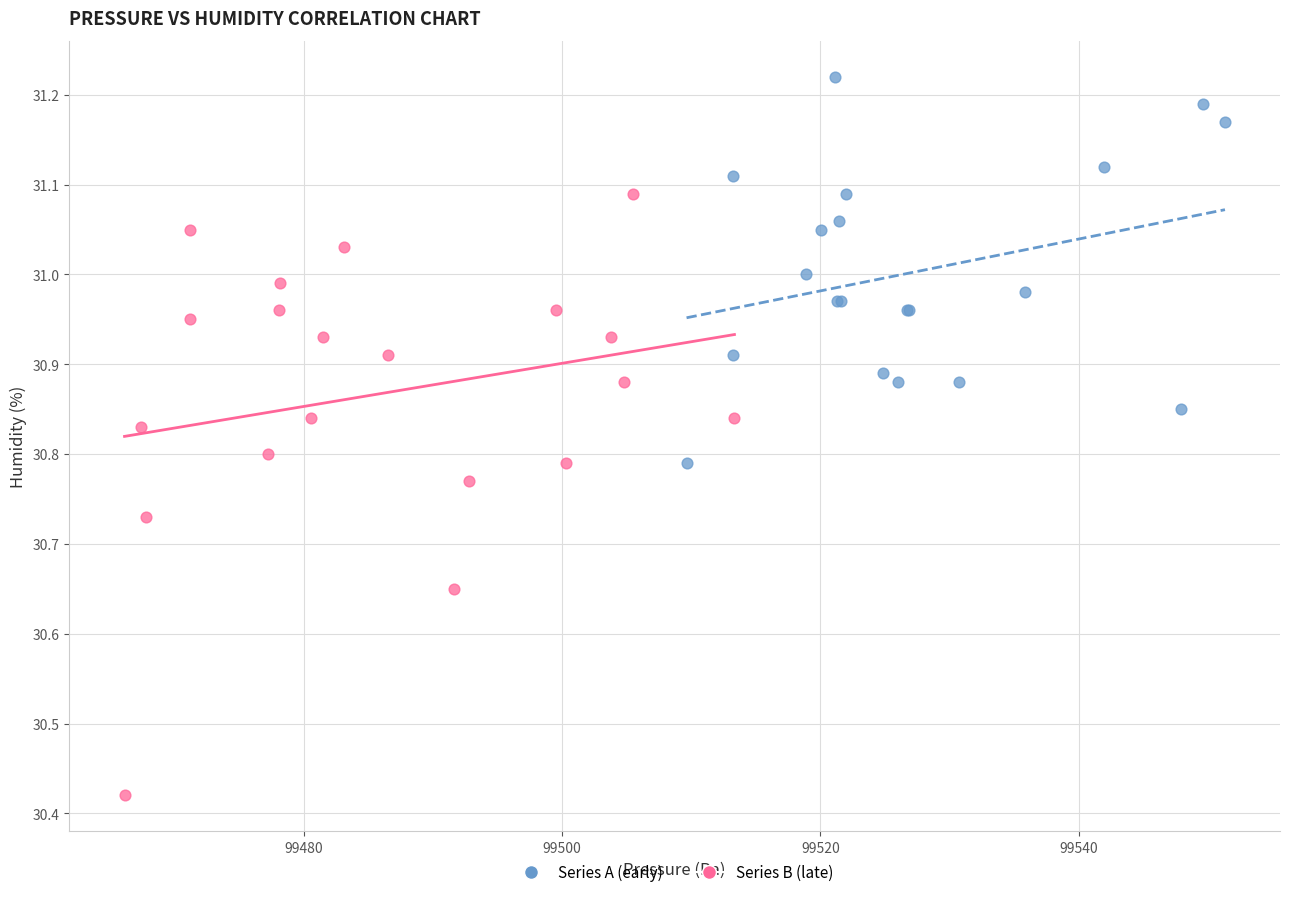

Which series has the largest Y range (max minus min)?

Series B (late)